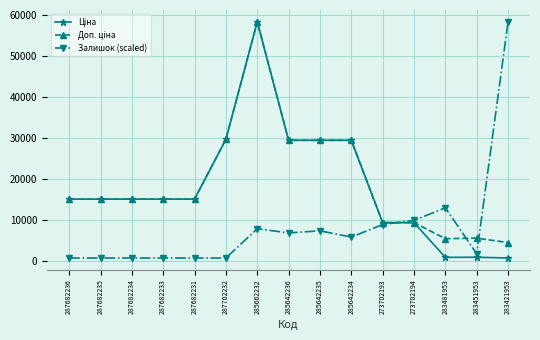

Between 287682231 and 283421953, which series saw the biggest shift?

Залишок (scaled)